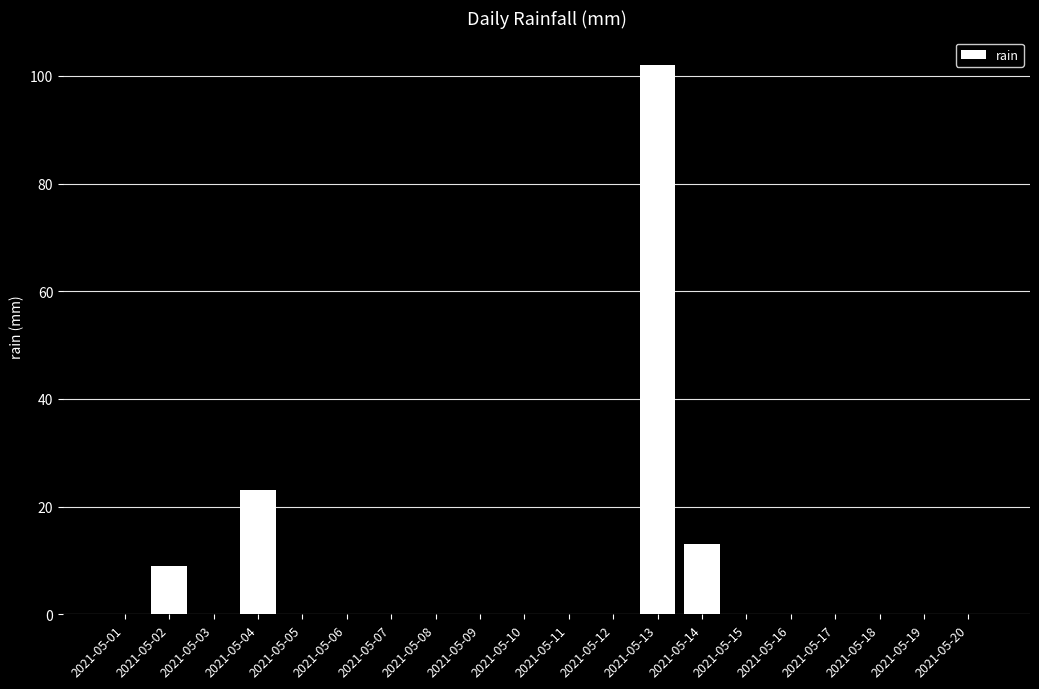

What is the greatest value displayed?

102